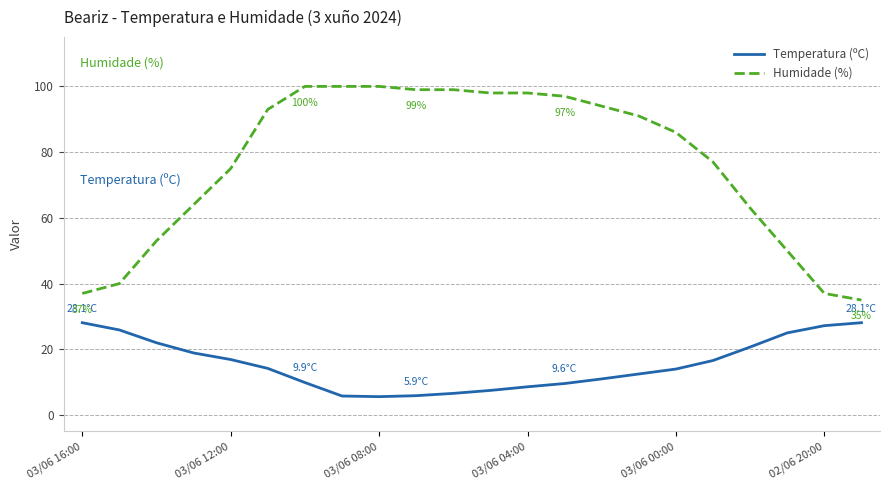

Count the number of categories in the chart.

22